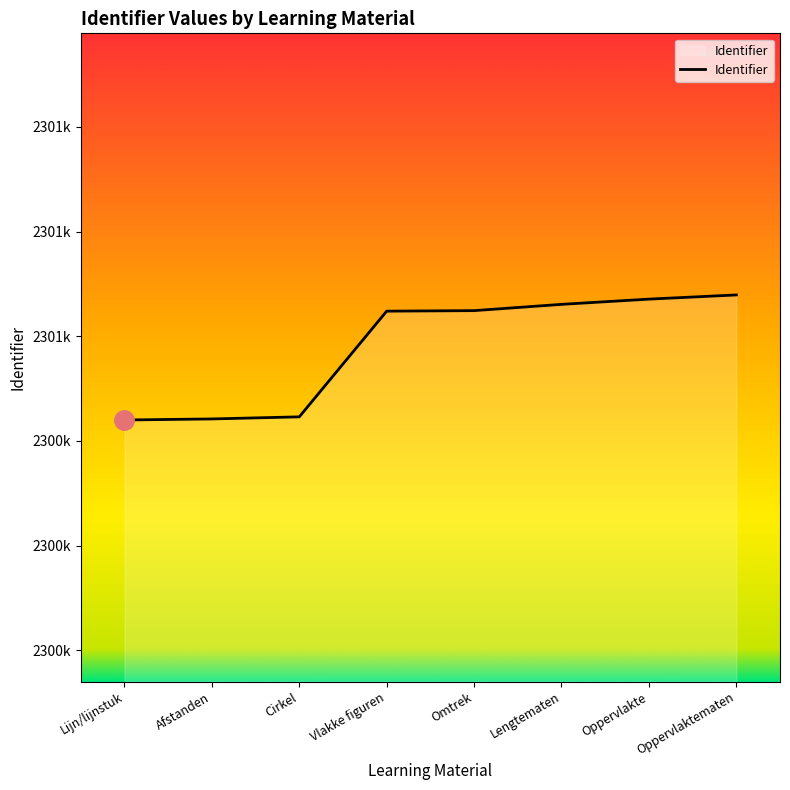

Does the chart have visible grid lines?

No